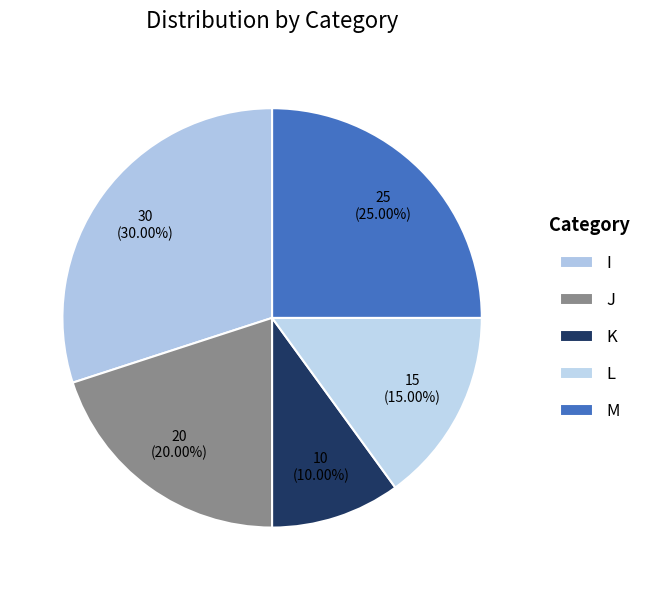

Does any single category account for the majority?

No